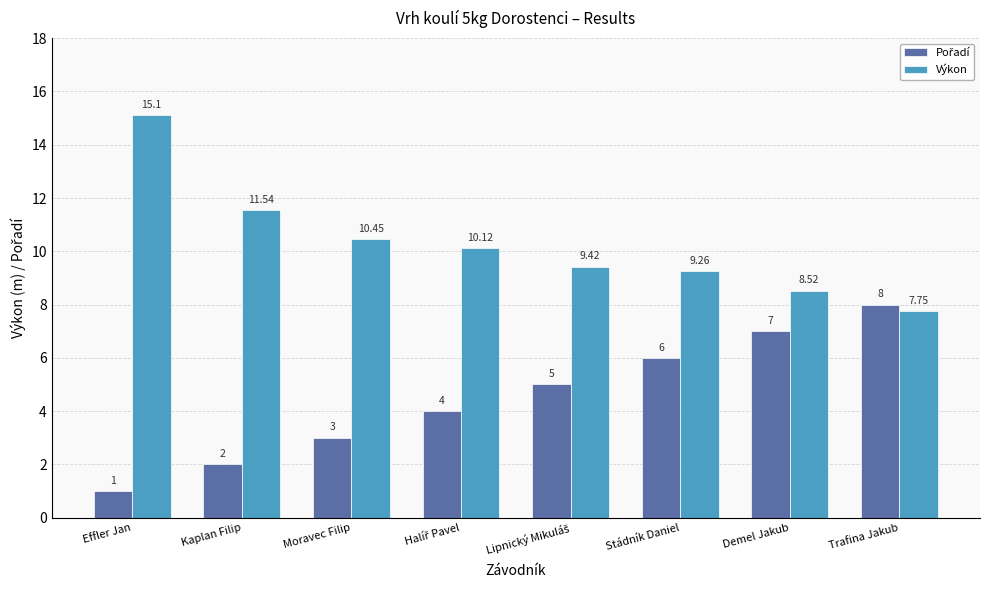

At which category is the sum across all series the highest?

Effler Jan